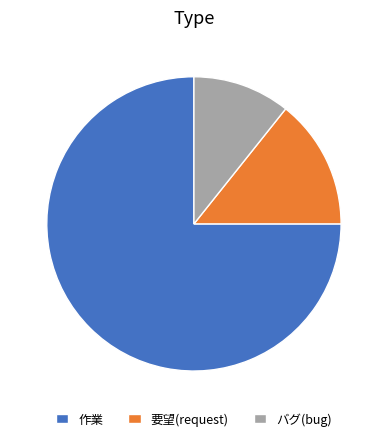

The 要望(request) slice represents 14% of the pie. True or false?

True